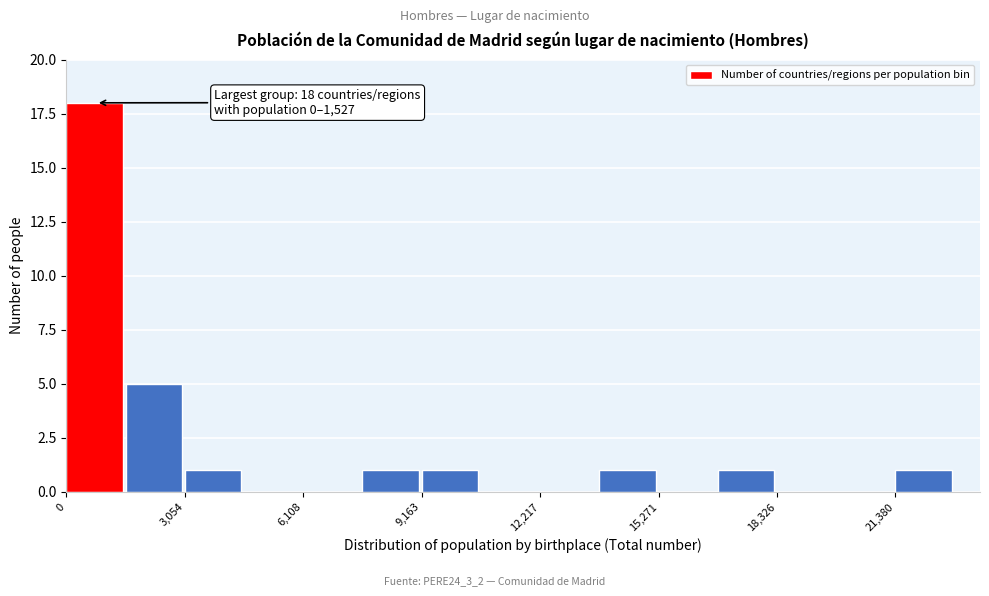

Read against the x-axis, roughly where is the centre of the tallest bar?

500